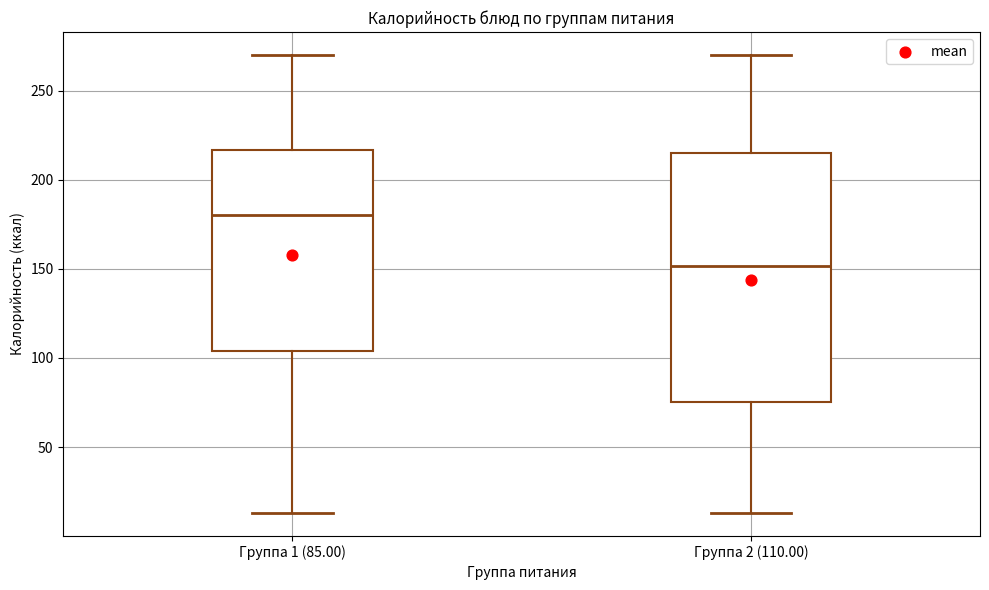

Reading left to right, read every box against the y-axis: the position of its median line, the range the box covers, and the ends of its whiskers. The values are not printed on the chart, so give them approximately, as read against the axis.

Группа 1 (85.00): median 180, box 105 to 215, whiskers 15 to 270
Группа 2 (110.00): median 150, box 75 to 215, whiskers 15 to 270